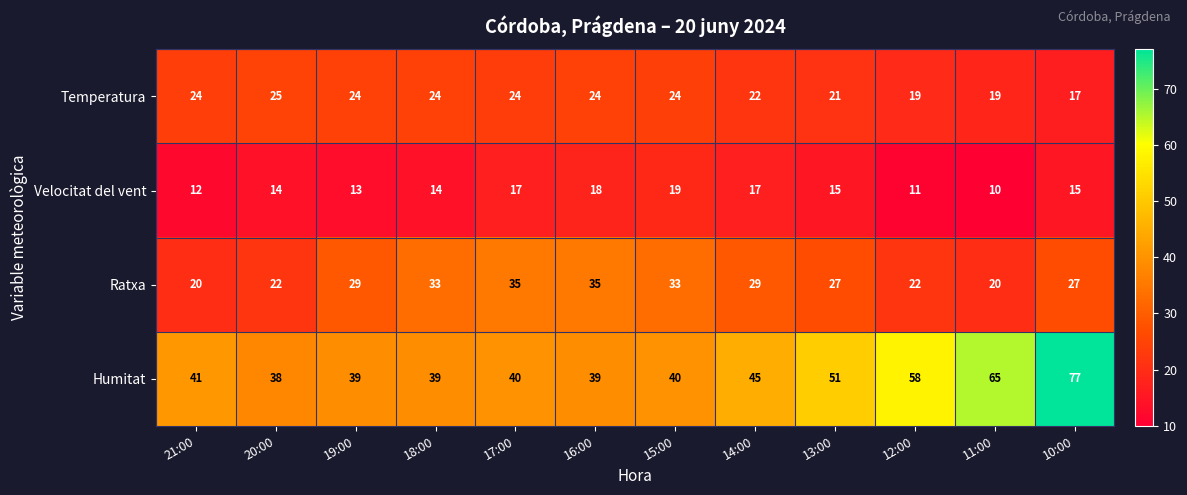

True or false: Humitat has a value of 56 at 21:00.

False